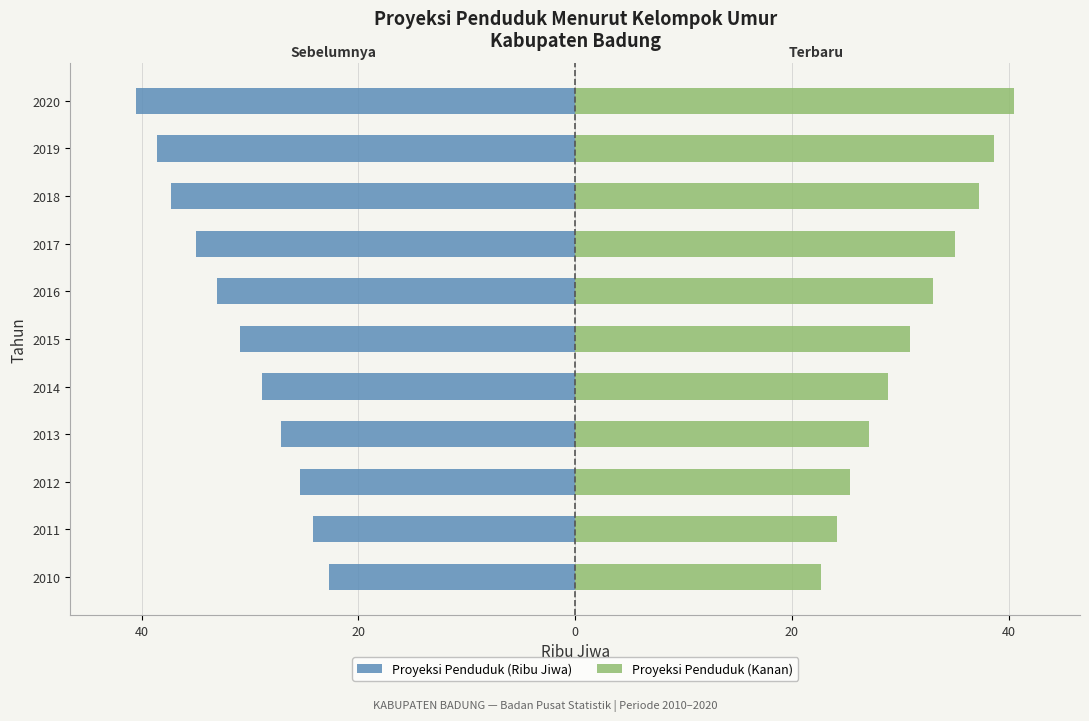

Are the bars grouped side by side (vs. stacked)?

Yes